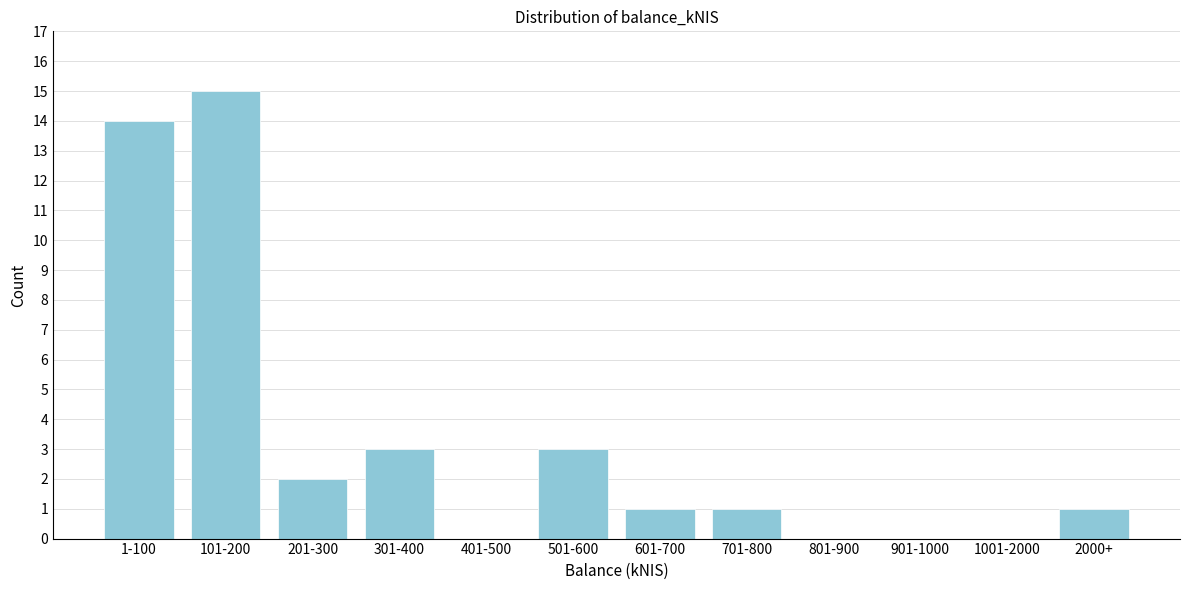

Reading left to right, list all the values displayed in this chart.

1-100=14	101-200=15	201-300=2	301-400=3	401-500=0	501-600=3	601-700=1	701-800=1	801-900=0	901-1000=0	1001-2000=0	2000+=1